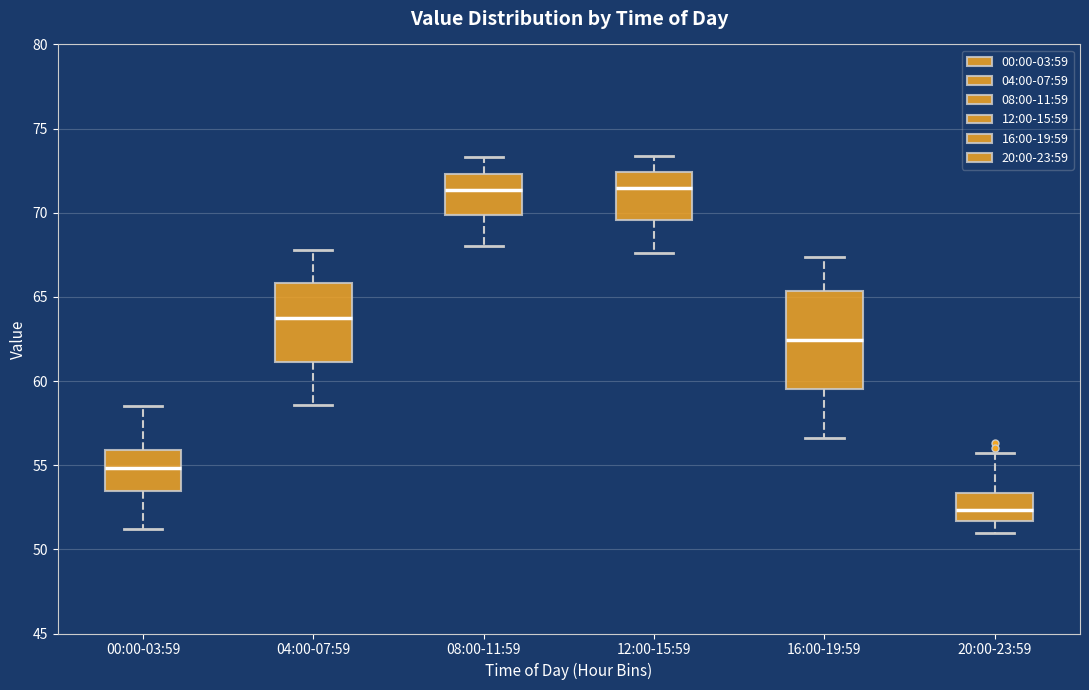

Comparing the boxes themselves (not the whiskers), which one is the tallest?

16:00-19:59